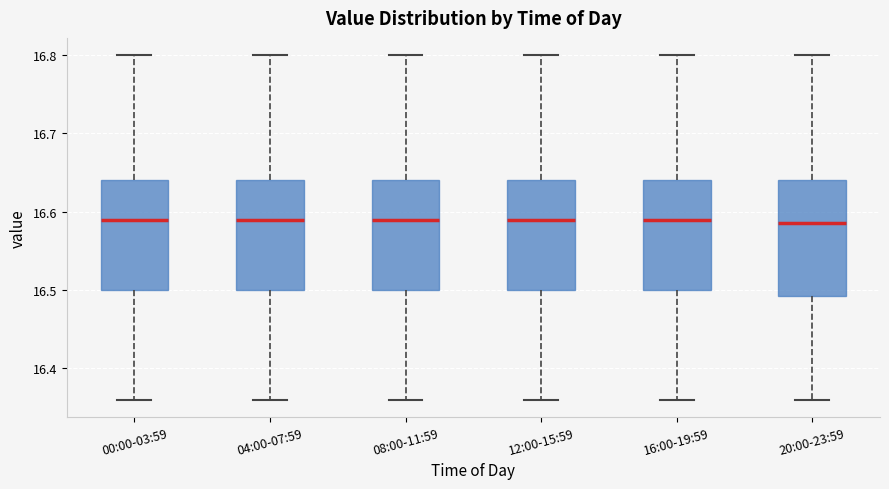

Where is the upper edge of the box for 16:00-19:59 on the y-axis? The values are not printed on the chart, so give them approximately, as read against the axis.

16.64